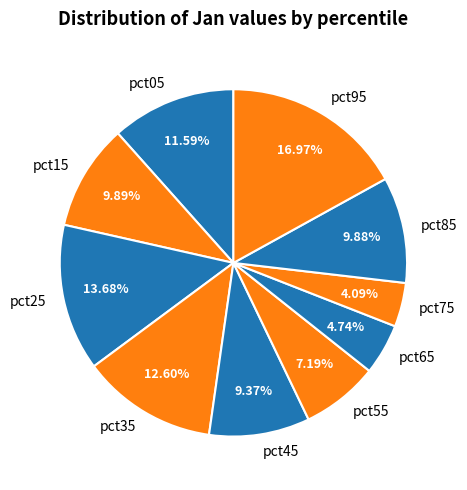

To the nearest percent, what percentage of the pie is pct25?

14%